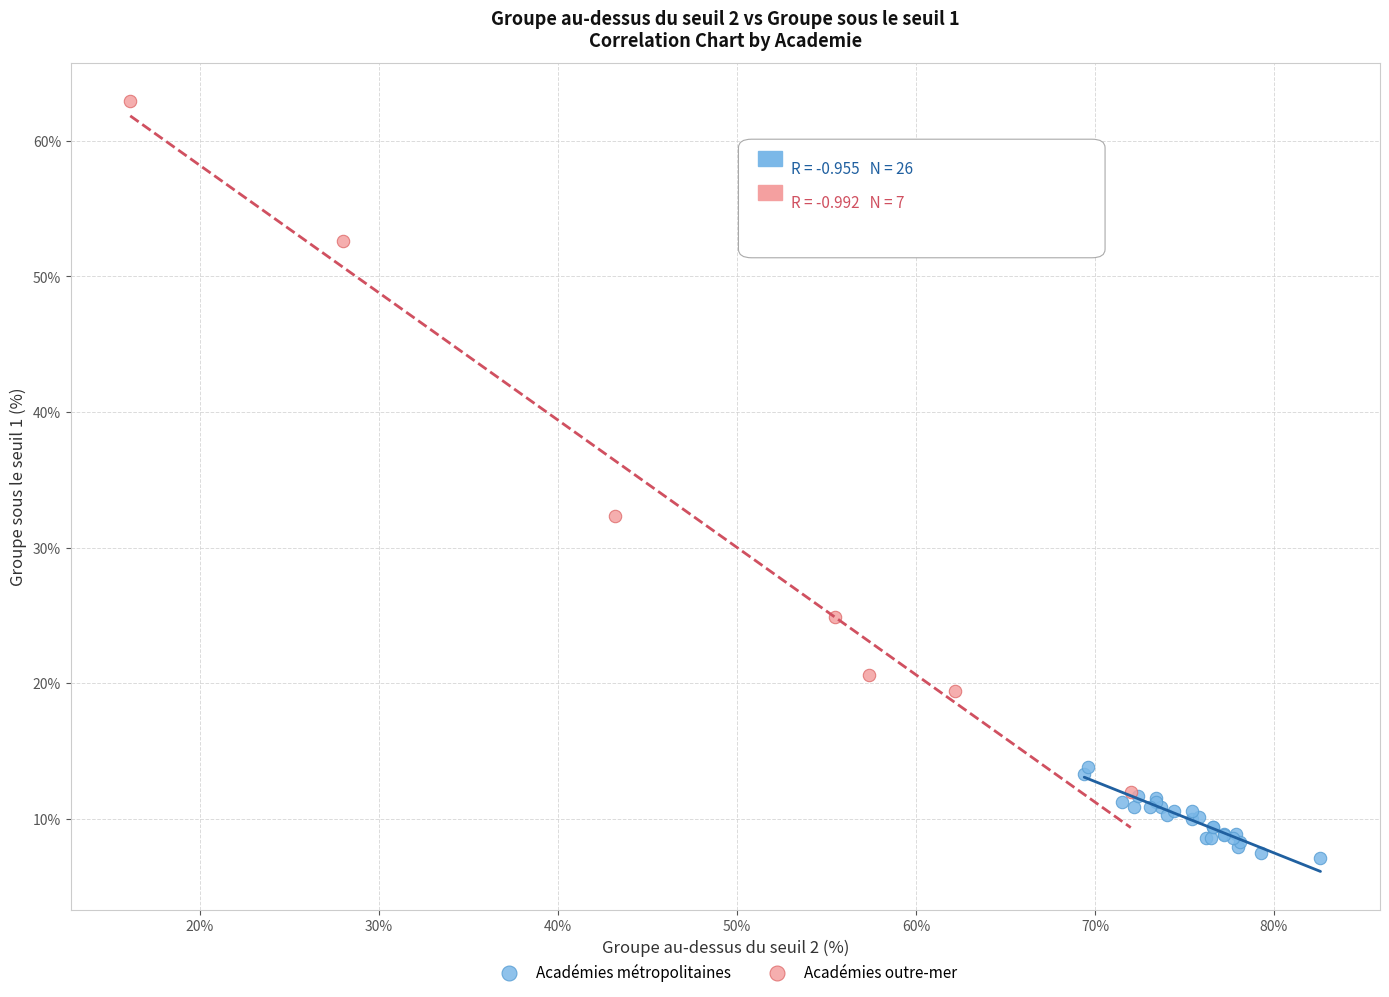

What are all the series names shown in the legend?

Académies métropolitaines, Académies outre-mer